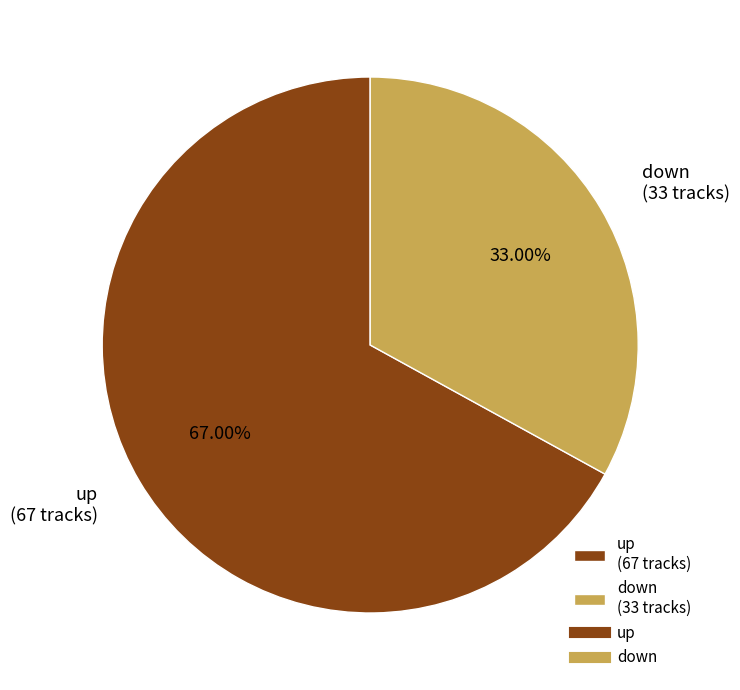

To the nearest percent, what is the difference between the largest and smallest slice percentages?

34%